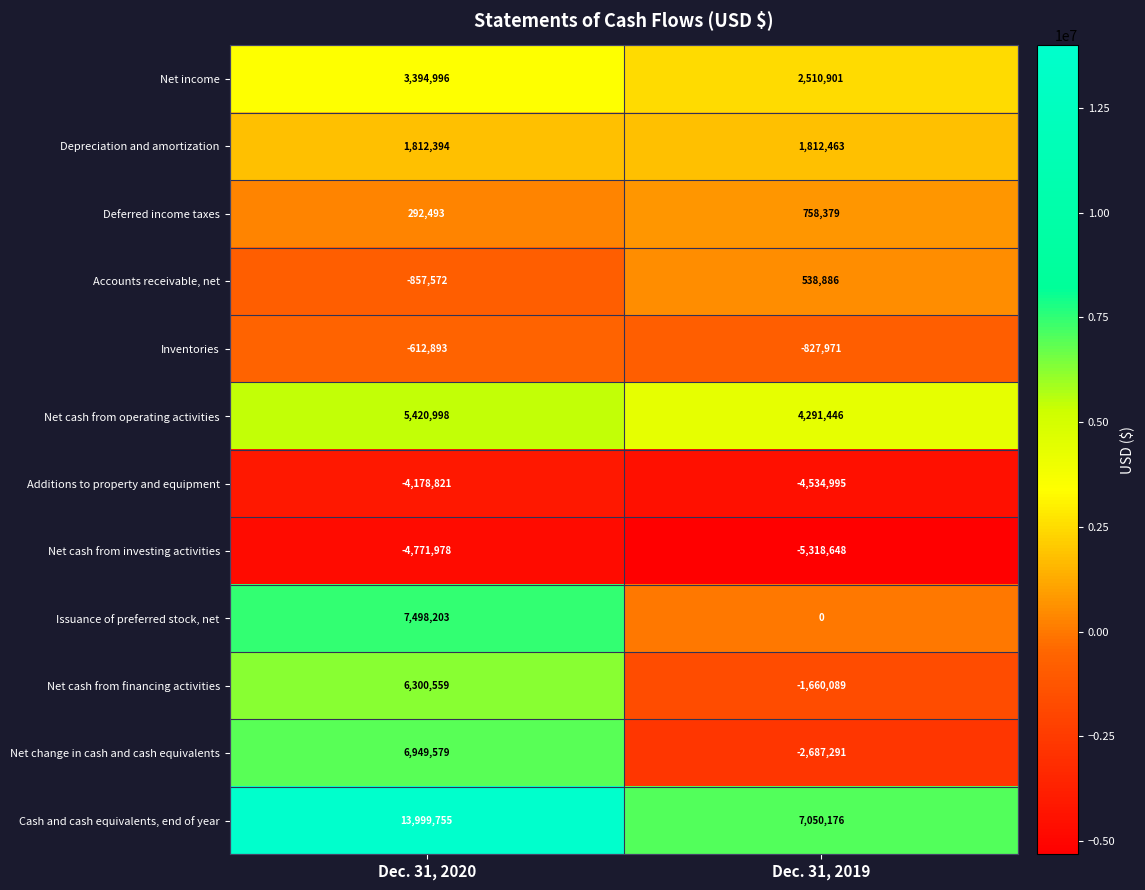

Which category has the highest value across all series?

Dec. 31, 2020